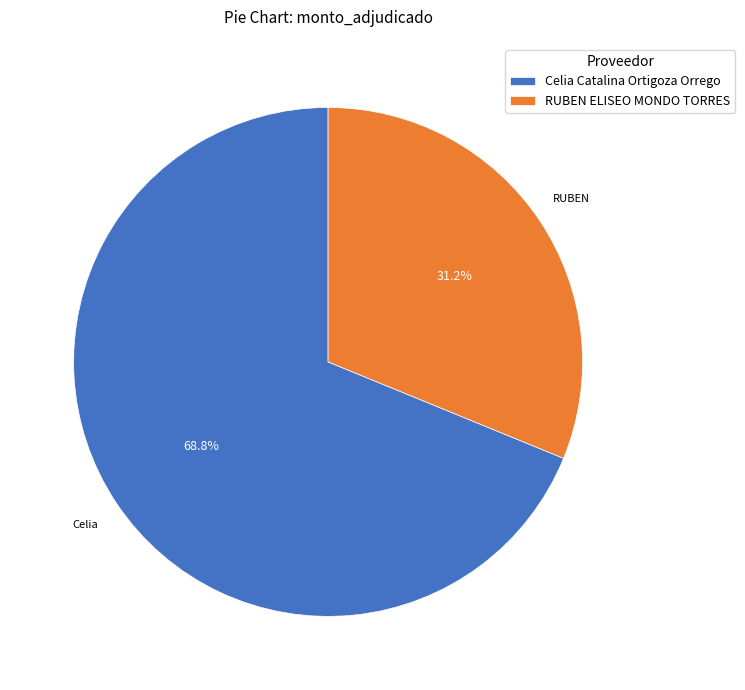

Is the sum of RUBEN ELISEO MONDO TORRES and Celia Catalina Ortigoza Orrego greater than half?

Yes